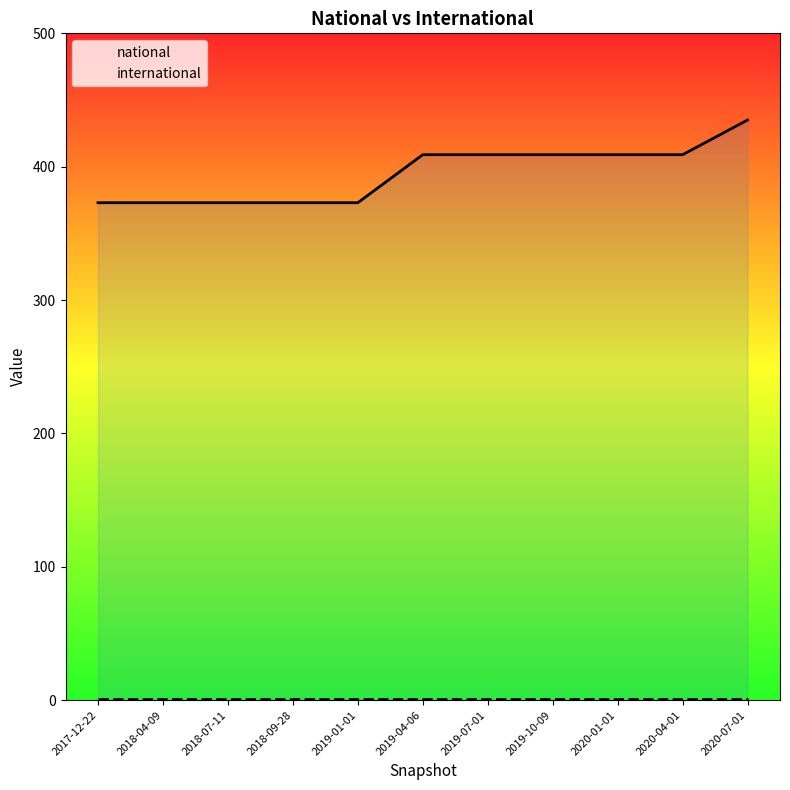

The national series shows 373 at 2017-12-22. True or false?

True